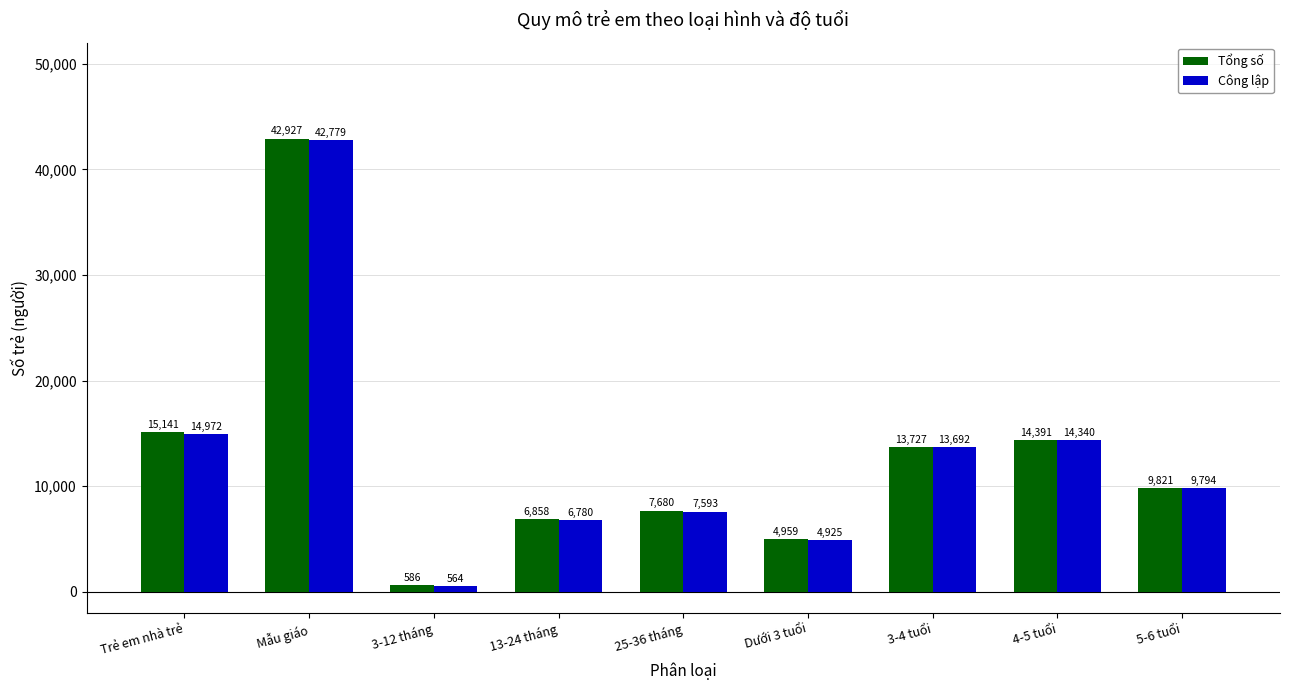

What is the spread (max minus min) of values at 13-24 tháng?

78